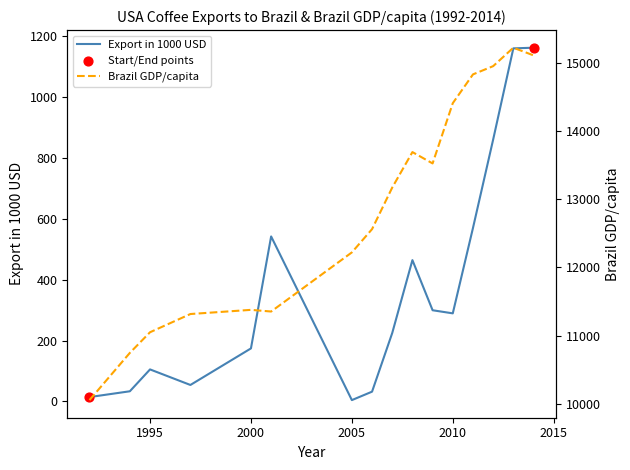

At how many categories does at least one series exceed 233?

16